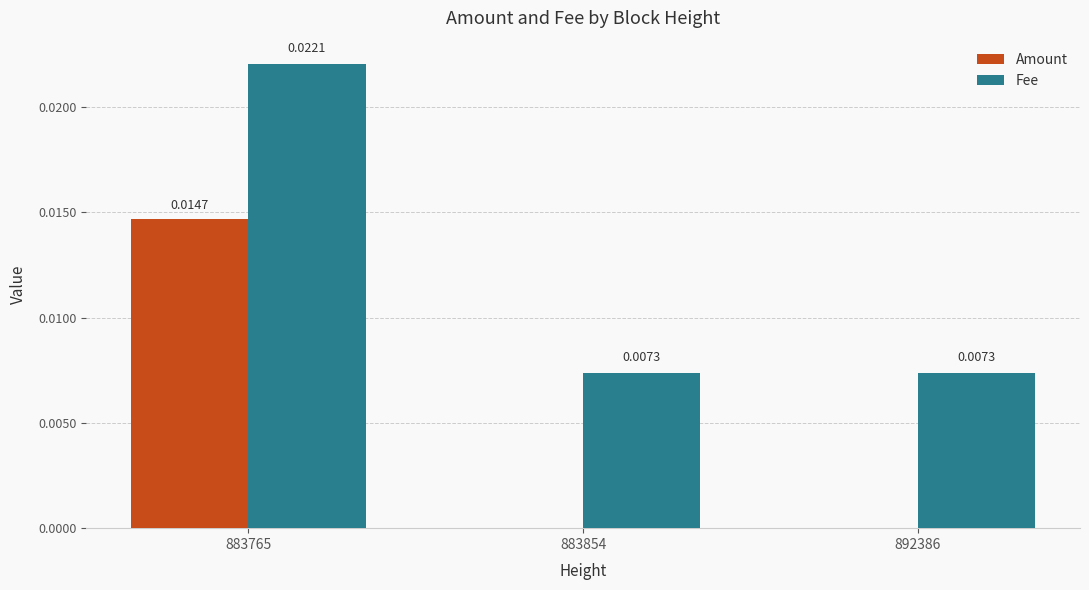

How many categories are shown in the chart?

3